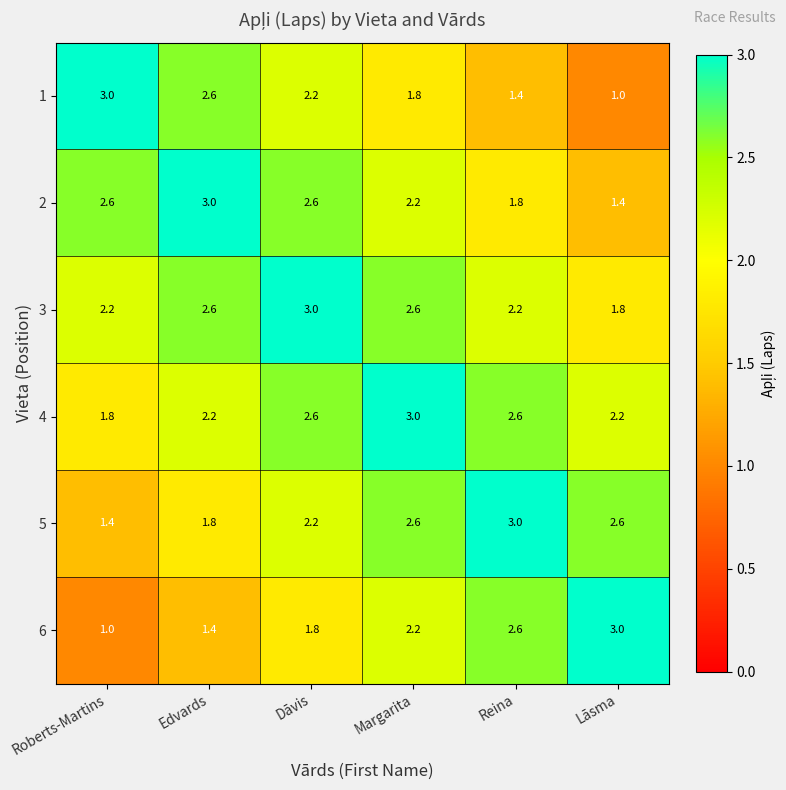

What is the sum of all 5 values?

13.6